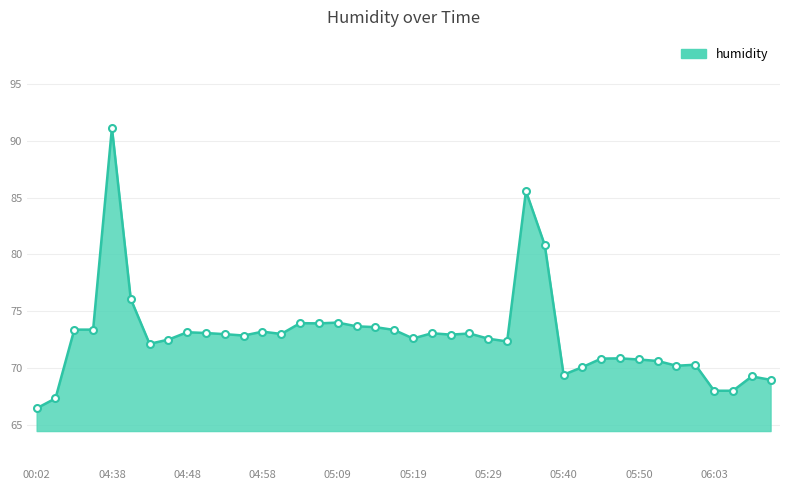

What is the difference between the maximum and minimum values?

24.7